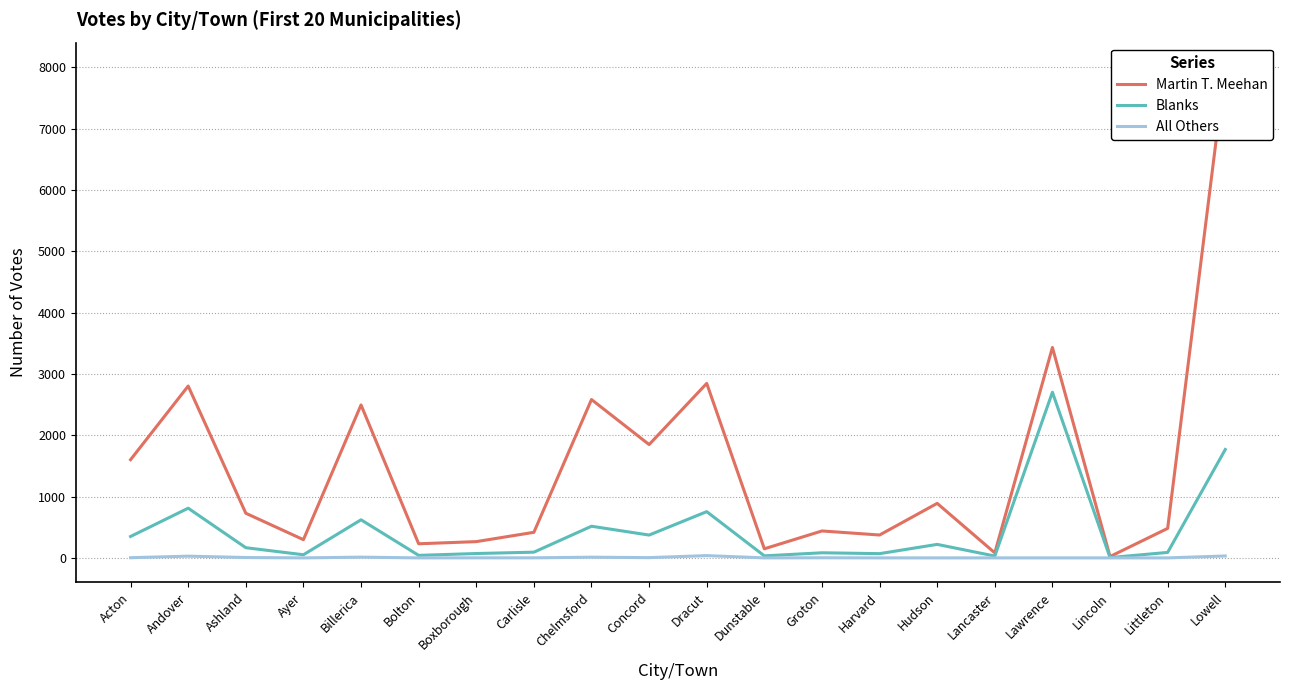

Read the Blanks value at Concord, to the nearest 100.

400